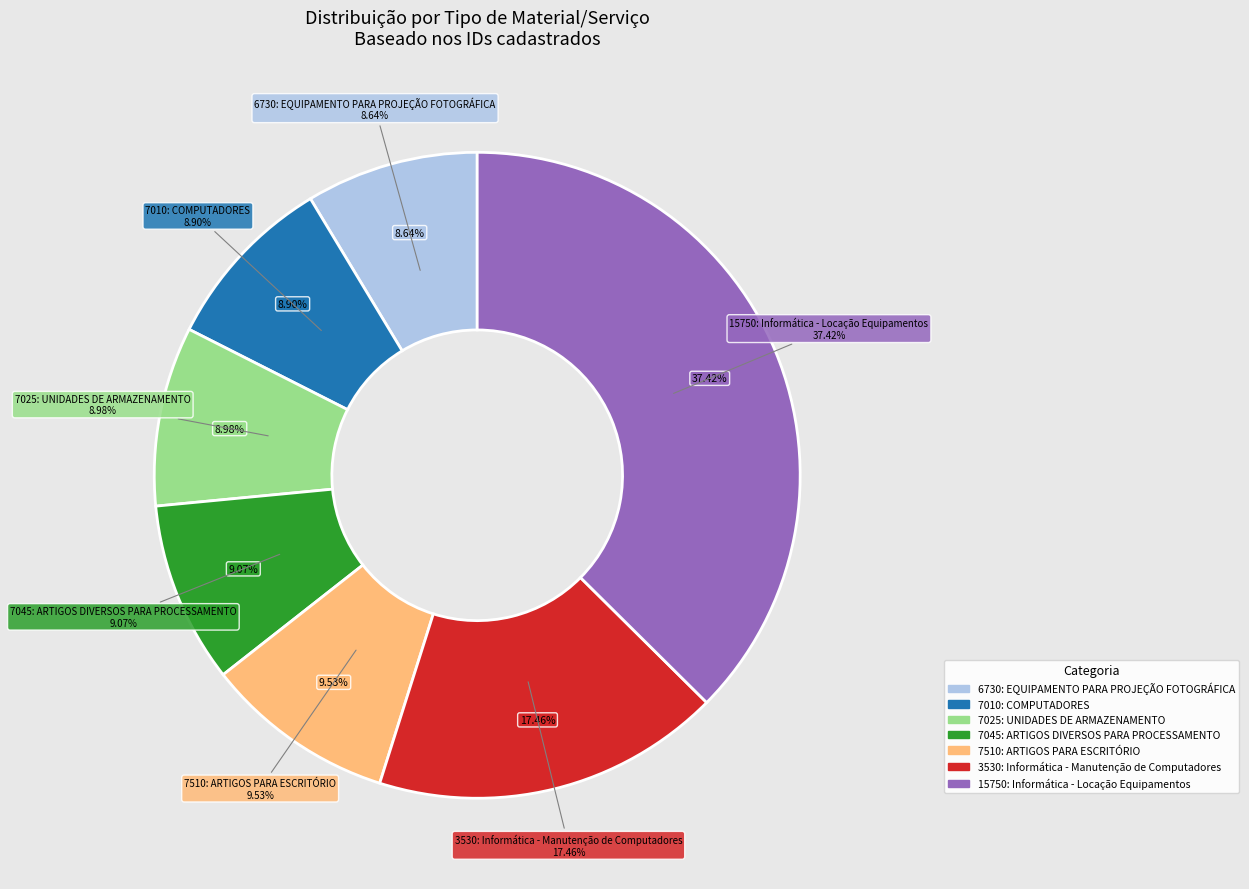

What percentage is the 6730: EQUIPAMENTO PARA PROJEÇÃO FOTOGRÁFICA slice, to the nearest percent?

9%